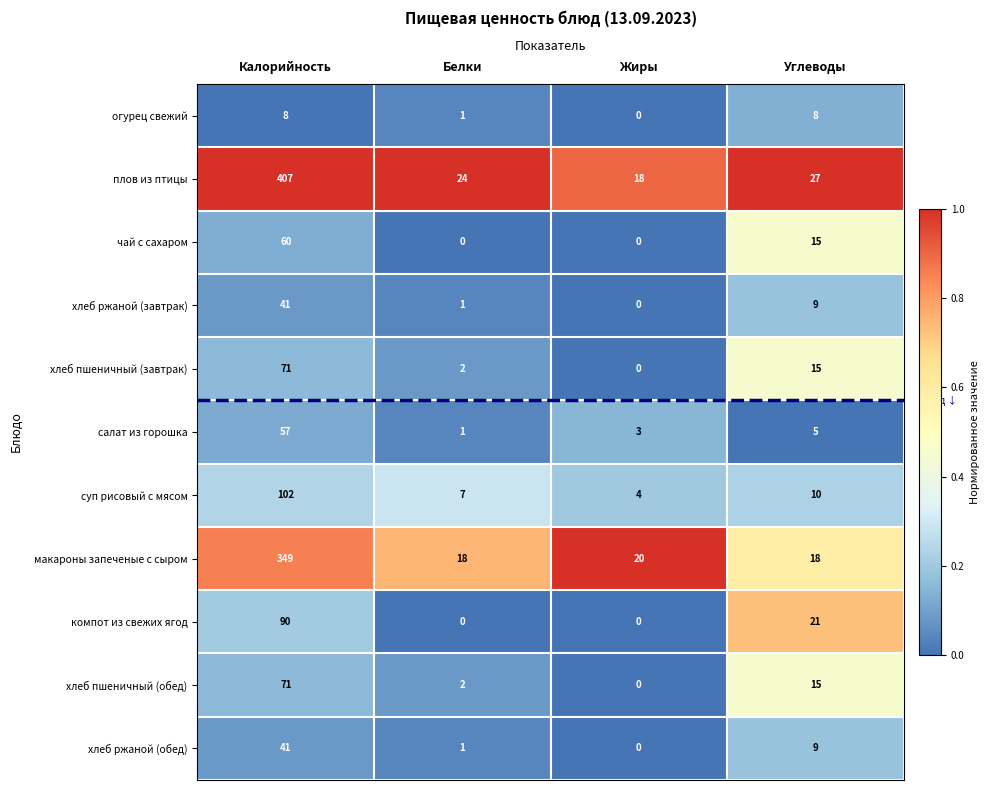

At which category does the chart reach its peak across all series?

Калорийность